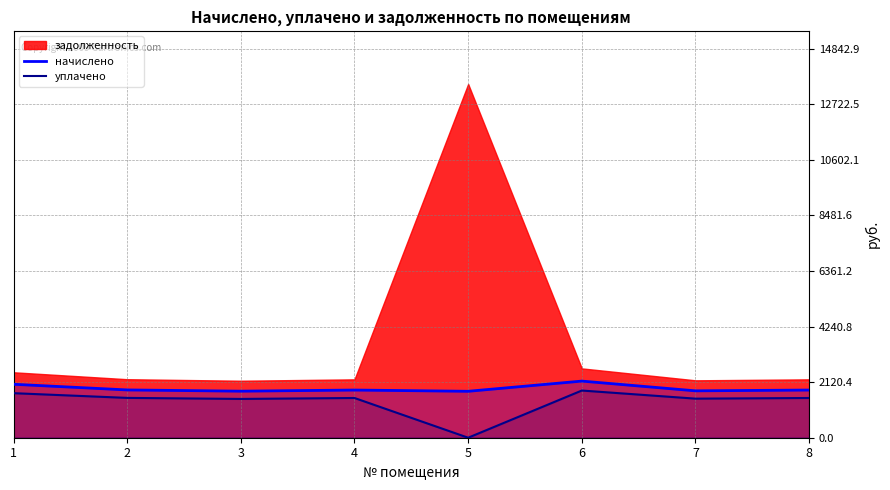

How many values in the начислено series exceed 1818?

5